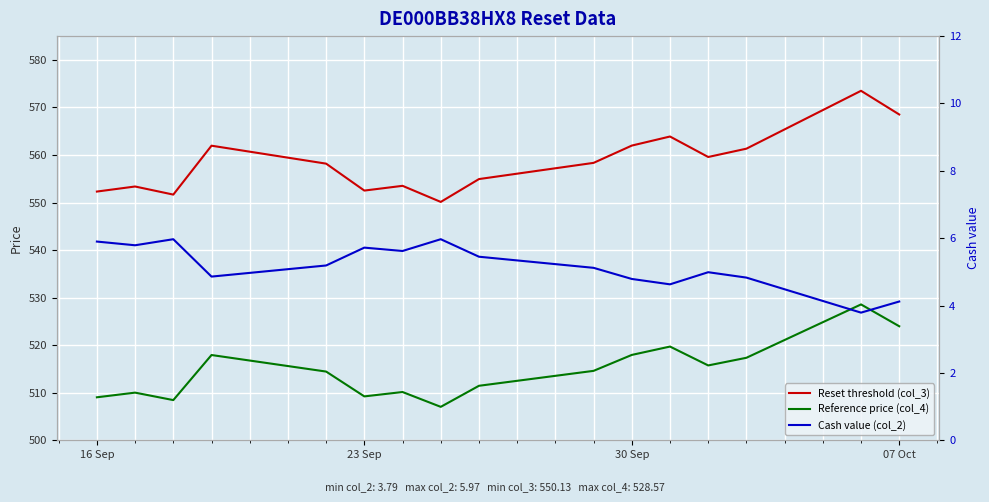

Reading right to left, extract all data points from this chart.

Reset threshold (col_3): 568.5	573.5	561.3	559.6	563.9	562.0	558.3	554.9	550.1	553.5	552.5	558.2	562.0	551.7	553.4	552.3
Reference price (col_4): 524.0	528.6	517.4	515.7	519.7	518.0	514.6	511.5	507.0	510.1	509.2	514.5	517.9	508.4	510.0	509.0
Cash value (col_2): 4.1	3.8	4.8	5.0	4.6	4.8	5.1	5.5	6.0	5.6	5.7	5.2	4.9	6.0	5.8	5.9